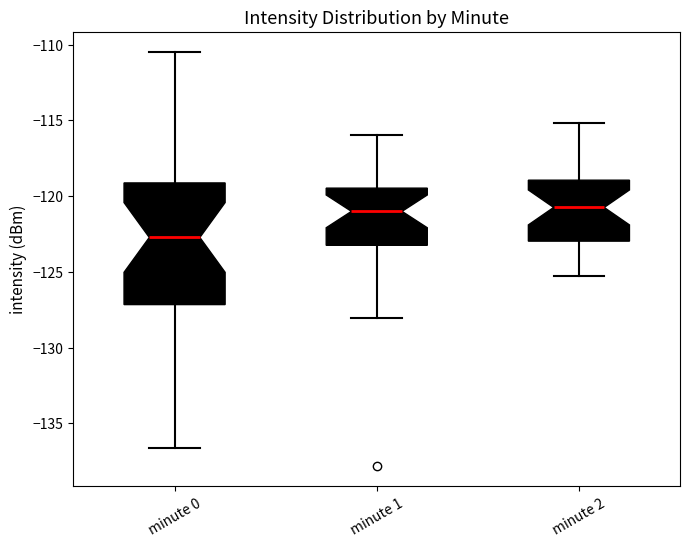

Reading left to right, transcribe this box plot: for each box, give where its median line is, the range the box spans, and where its two whiskers end, as read against the y-axis. The values are not printed on the chart, so give them approximately, as read against the axis.

minute 0: median -122.5, box -127.0 to -119.0, whiskers -136.5 to -110.5
minute 1: median -121.0, box -123.0 to -119.5, whiskers -128.0 to -116.0
minute 2: median -120.5, box -123.0 to -119.0, whiskers -125.5 to -115.0